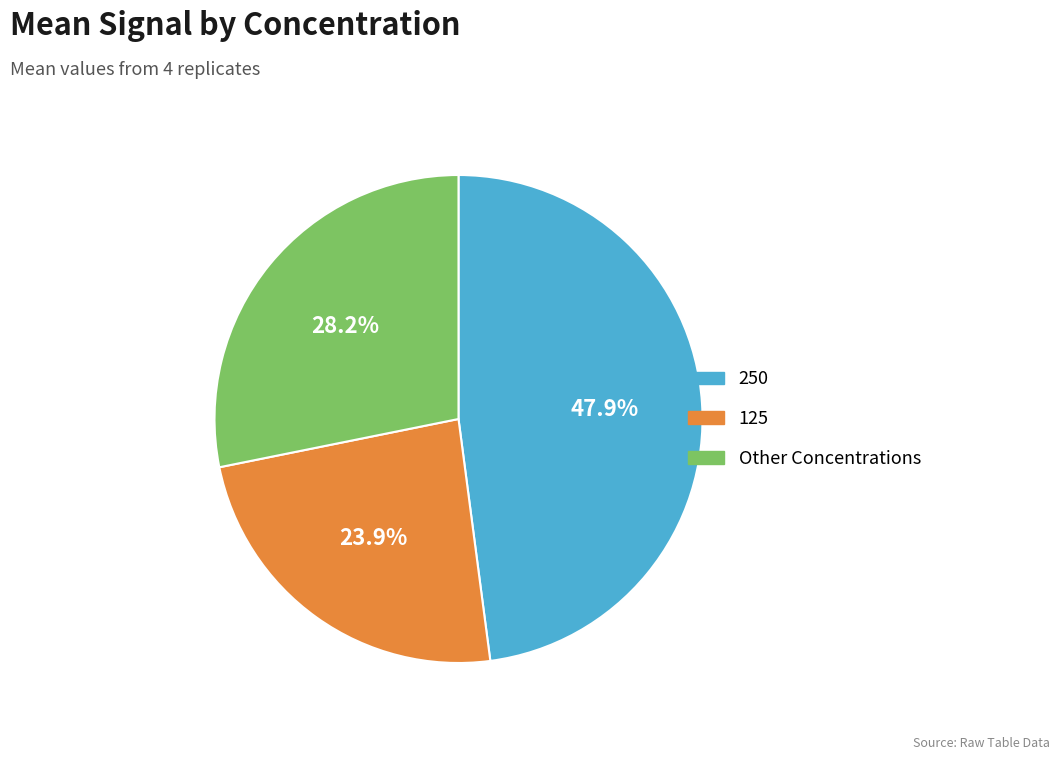

To the nearest percent, what is the average slice percentage?

33%